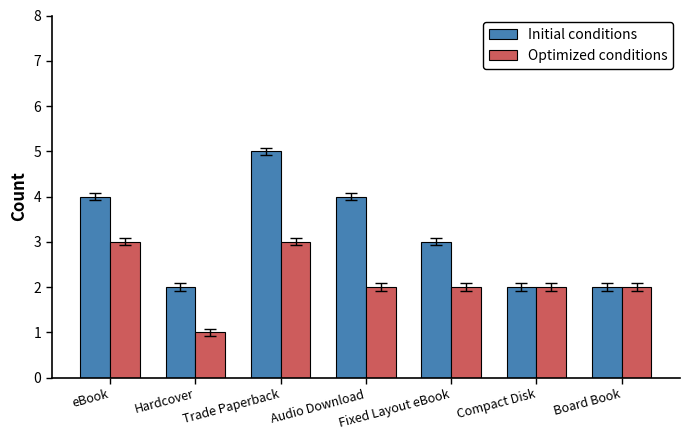

At which category is the sum across all series the highest?

Trade Paperback